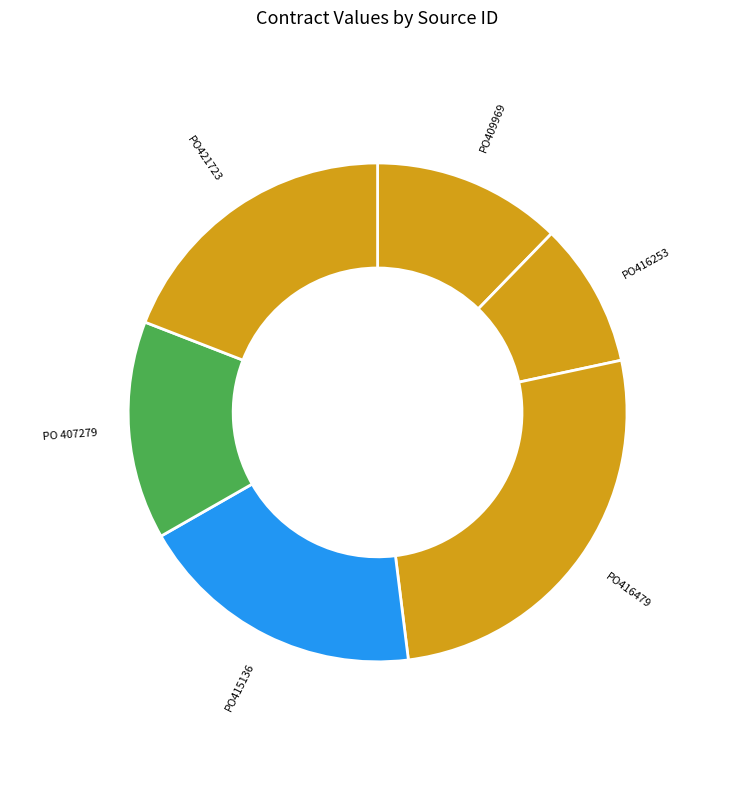

What is the largest slice in the pie chart?

PO416479